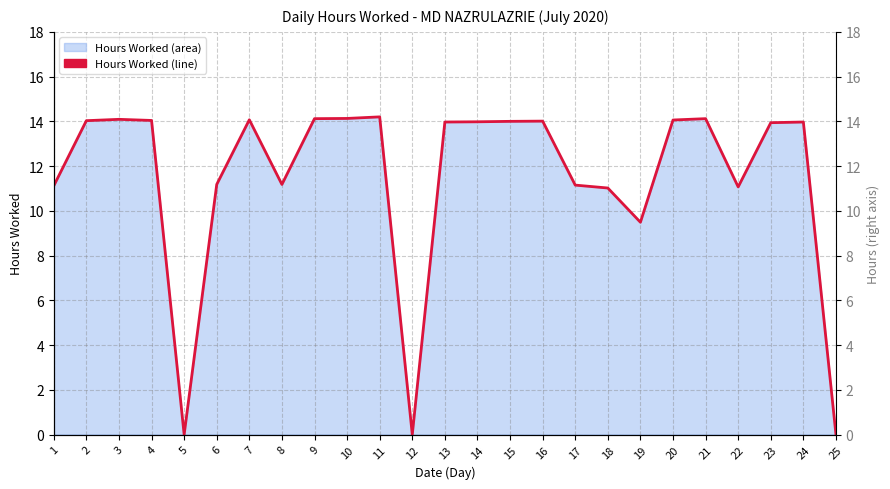

What is the change in value from 20 to 21?

+0.1